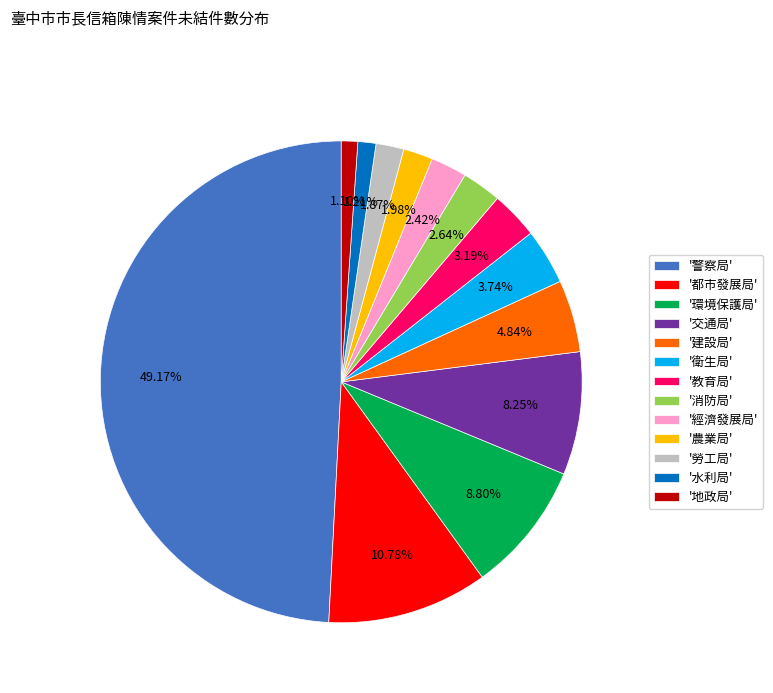

Between '衛生局' and '經濟發展局', which is larger?

'衛生局'